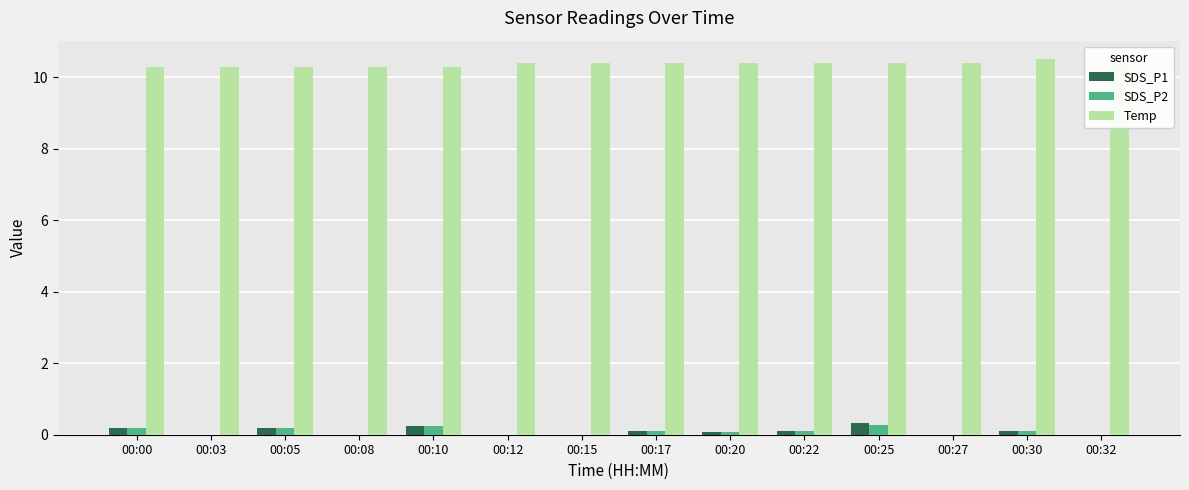

Count the SDS_P2 values in the range 0 to 1.

14